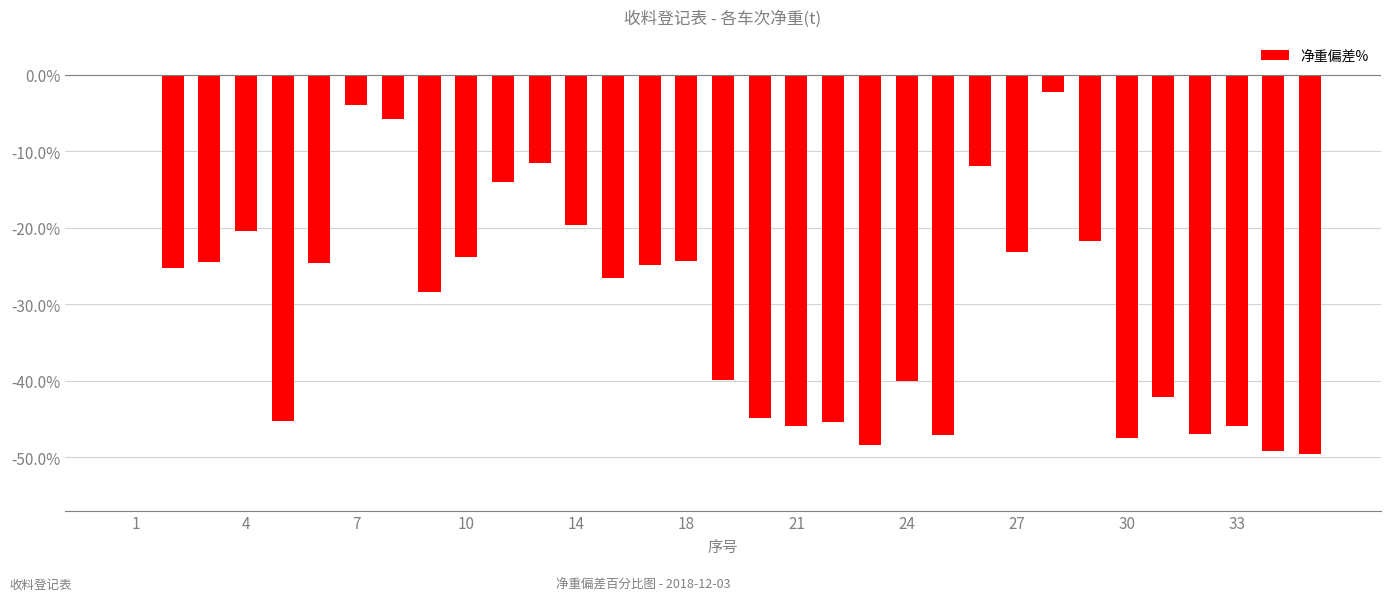

What is the sum of all values?

-975.0